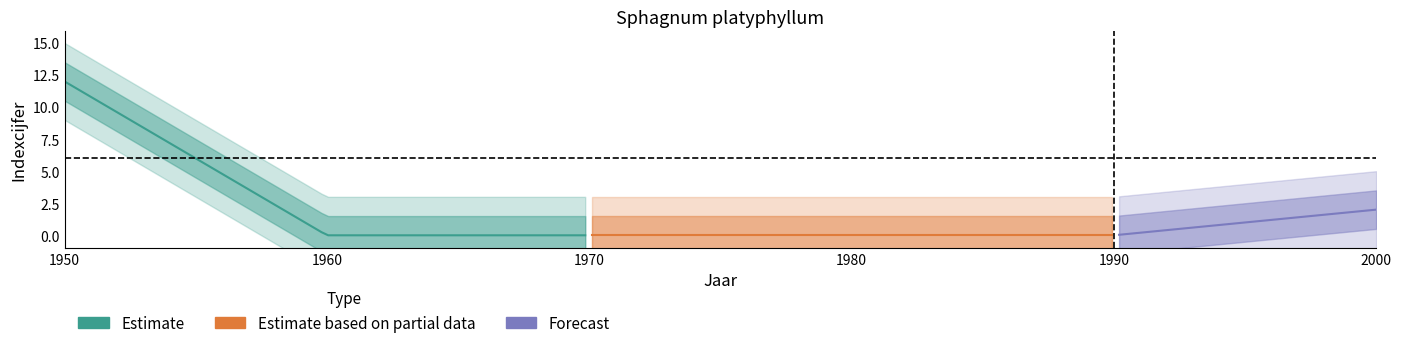

Reading left to right, what are all the values shown in this chart?

indexcijfer: 12	0	0	0	0	2
se: 0	0	0	0	0	0